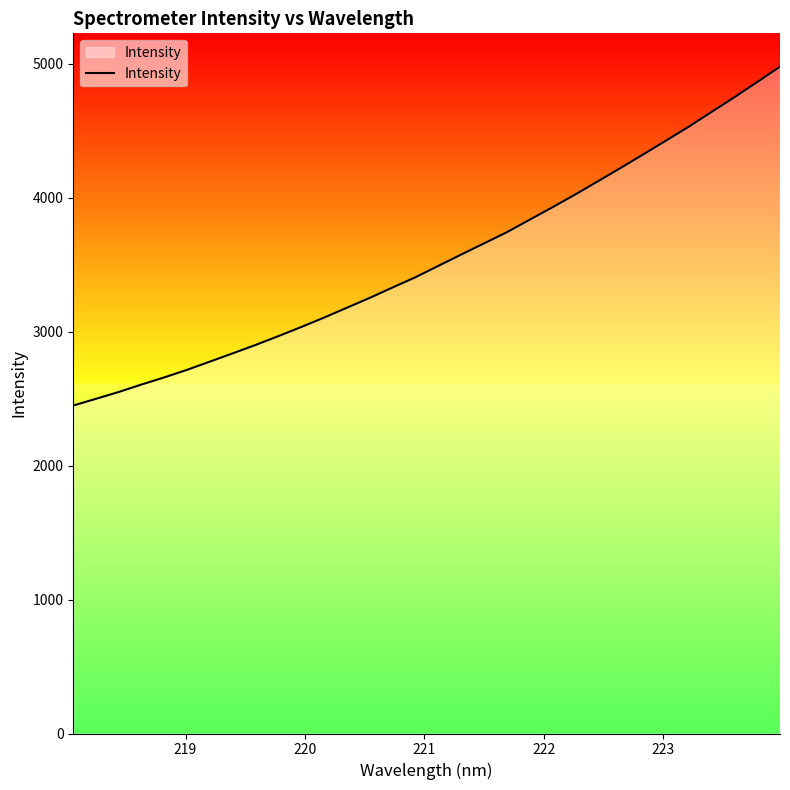

How many values are below 3490?

16